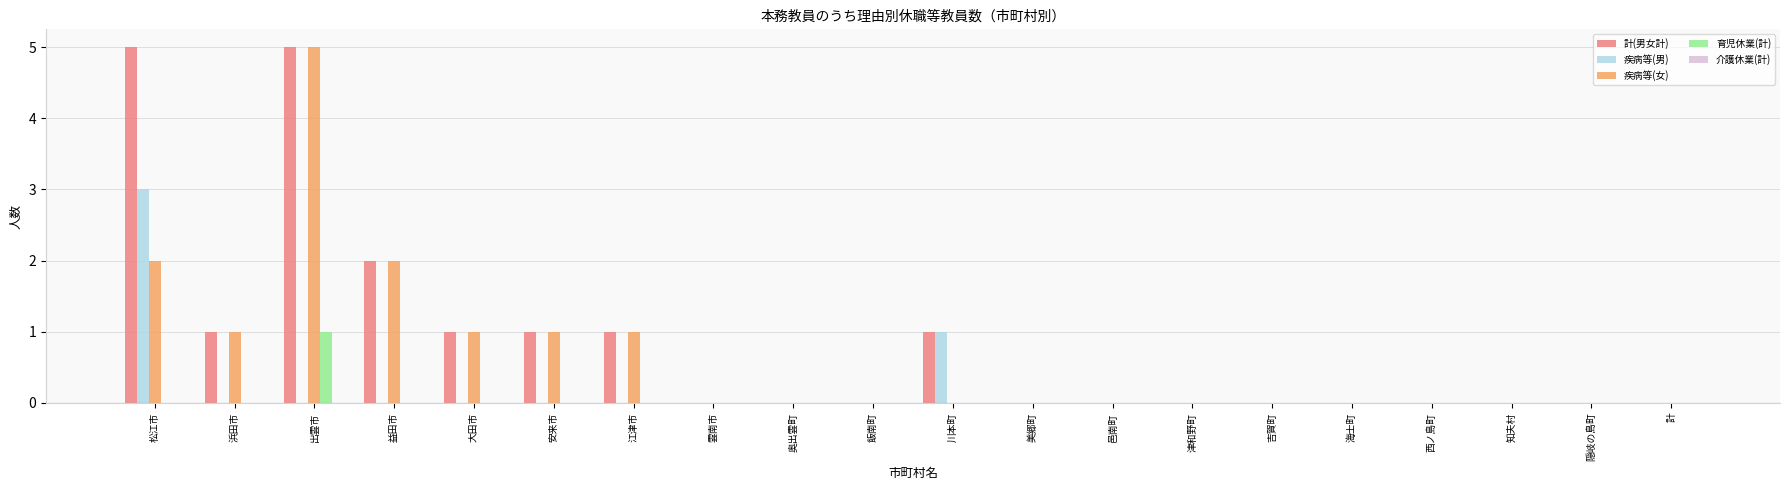

What is the total value across all series at 松江市?

10